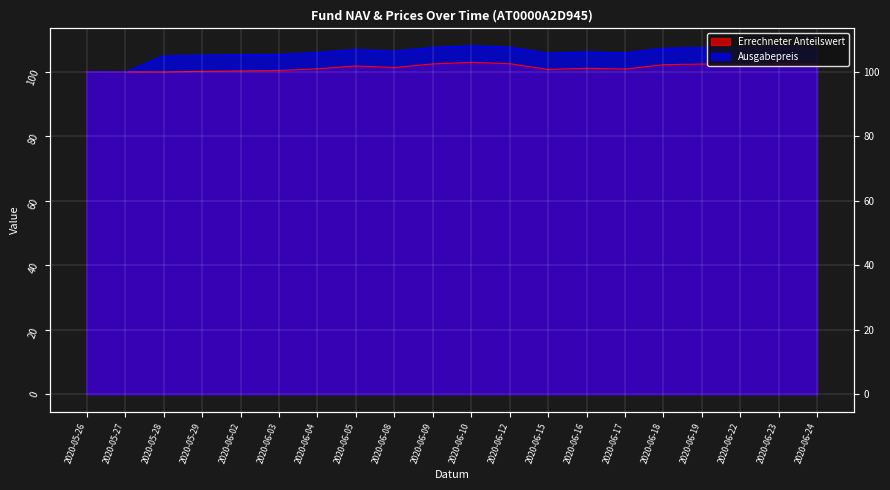

True or false: Ausgabepreis and Errechneter Anteilswert cross at least once.

False